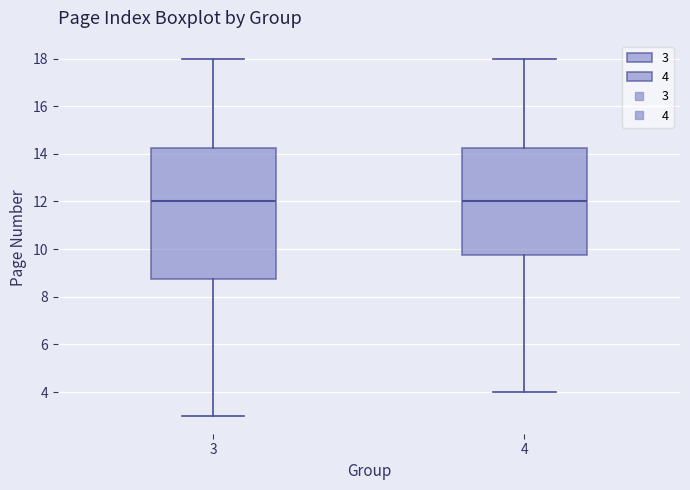

Reading left to right, transcribe this box plot: for each box, give where its median line is, the range the box spans, and where its two whiskers end, as read against the y-axis. The values are not printed on the chart, so give them approximately, as read against the axis.

3: median 12.0, box 8.8 to 14.2, whiskers 3.0 to 18.0
4: median 12.0, box 9.8 to 14.2, whiskers 4.0 to 18.0